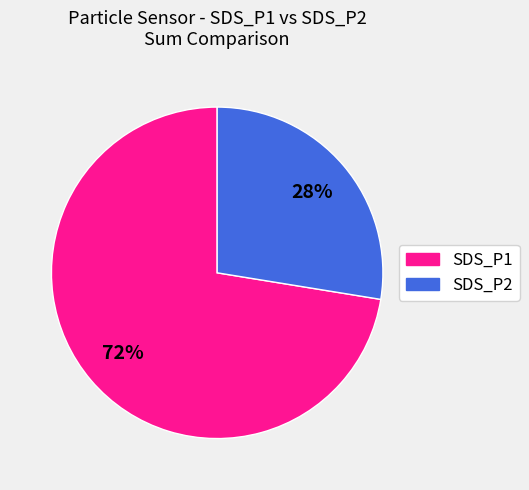

Is the sum of SDS_P2 and SDS_P1 greater than half?

Yes